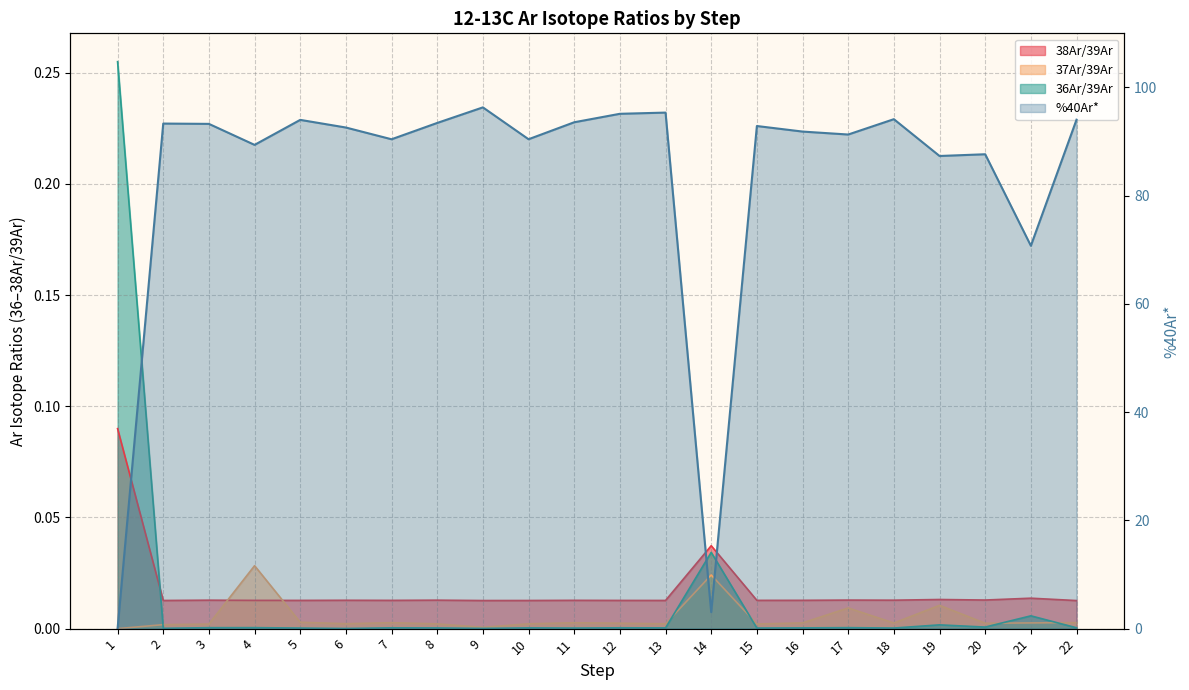

Which category has the highest value across all series?

9